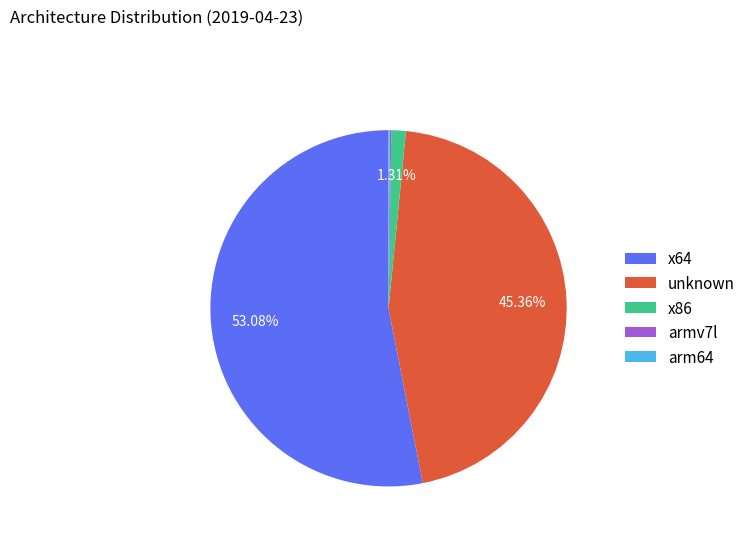

Which slice represents more than half of the pie?

x64